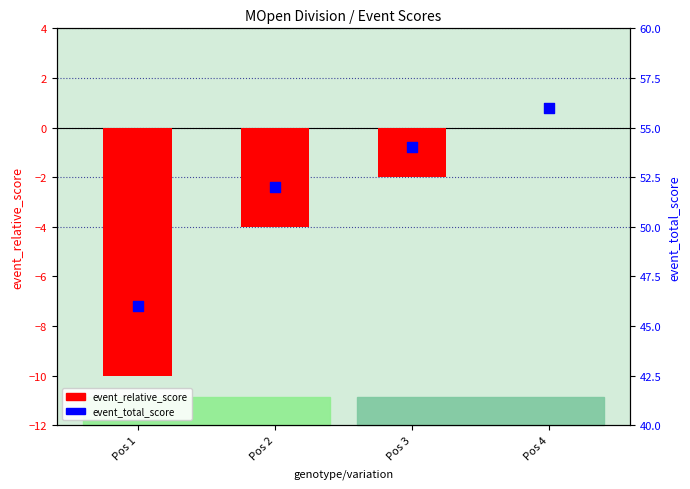

Which series has the widest spread of Y values?

event_relative_score